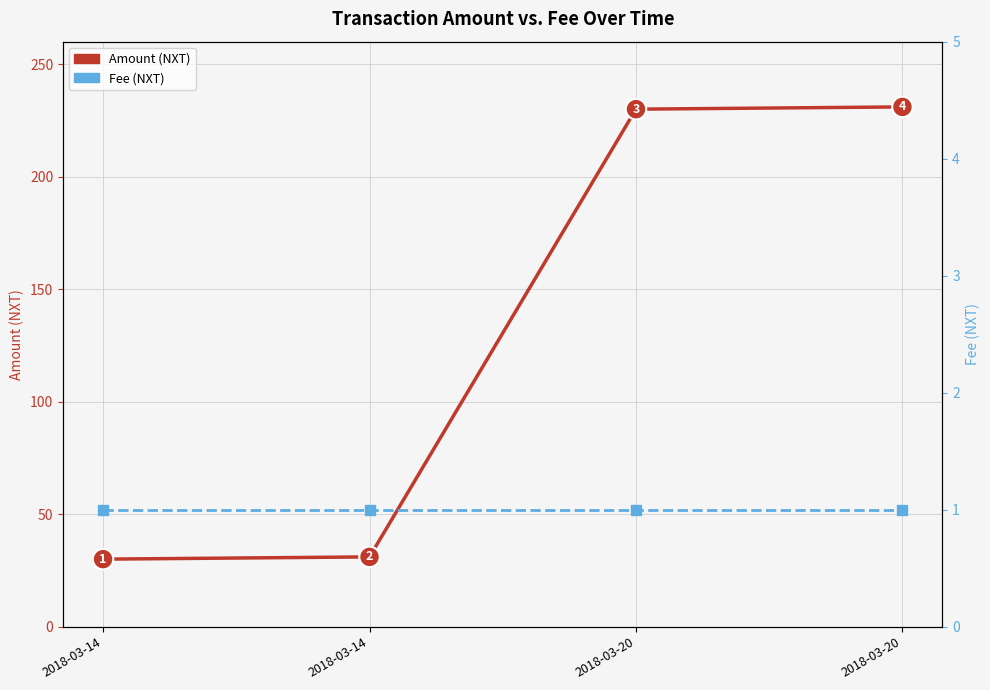

What is the value of the Amount point at the 1st from the left?

30